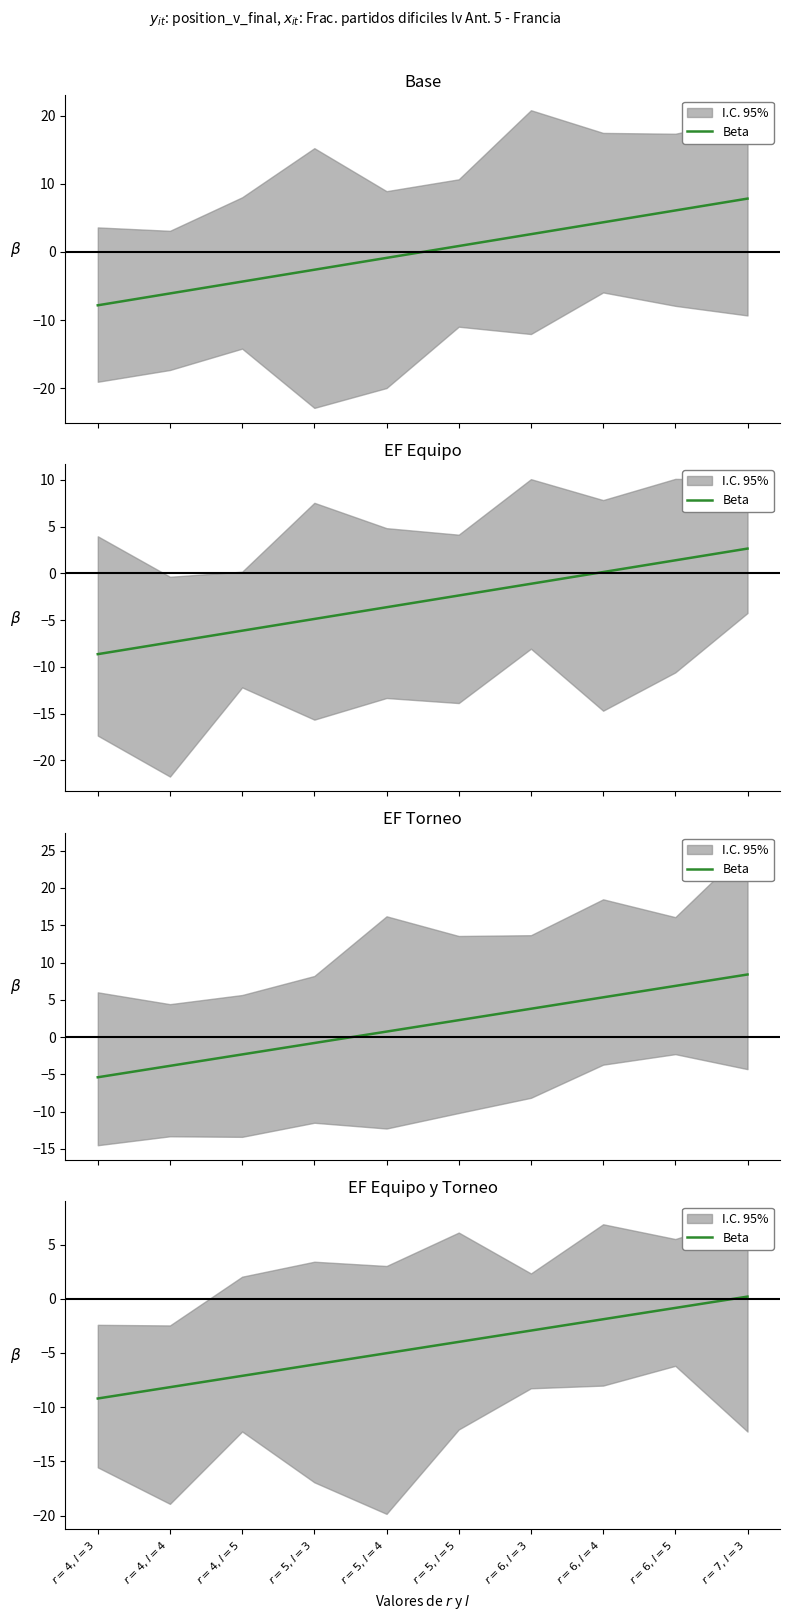

True or false: there are more than 1 points higher than both neighbors.

False